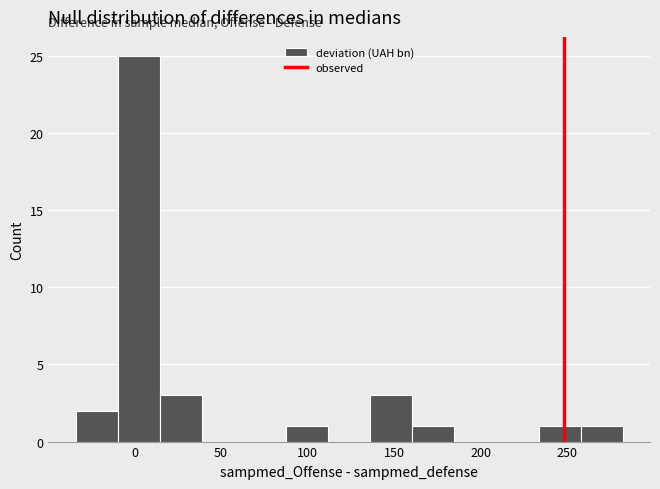

Over which range of the x-axis is the bar tallest?

-10 to 15